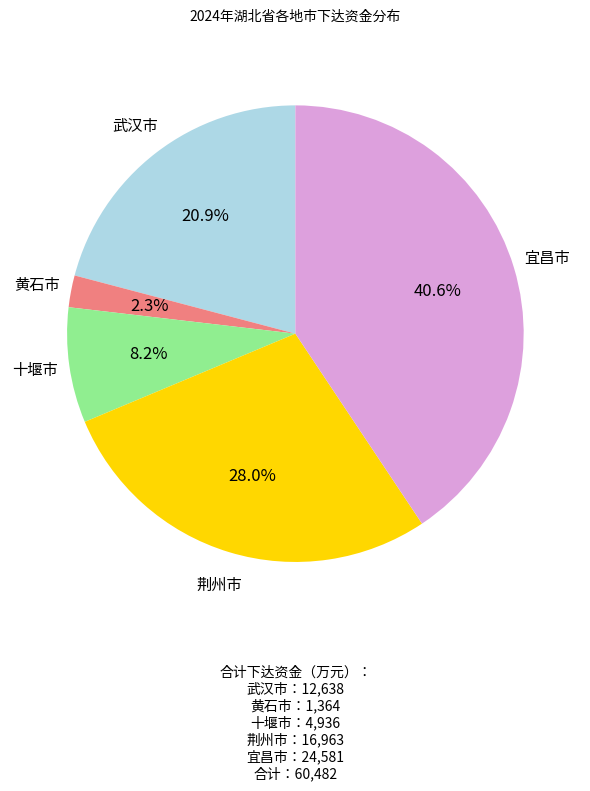

Is there any slice that represents more than half of the pie?

No